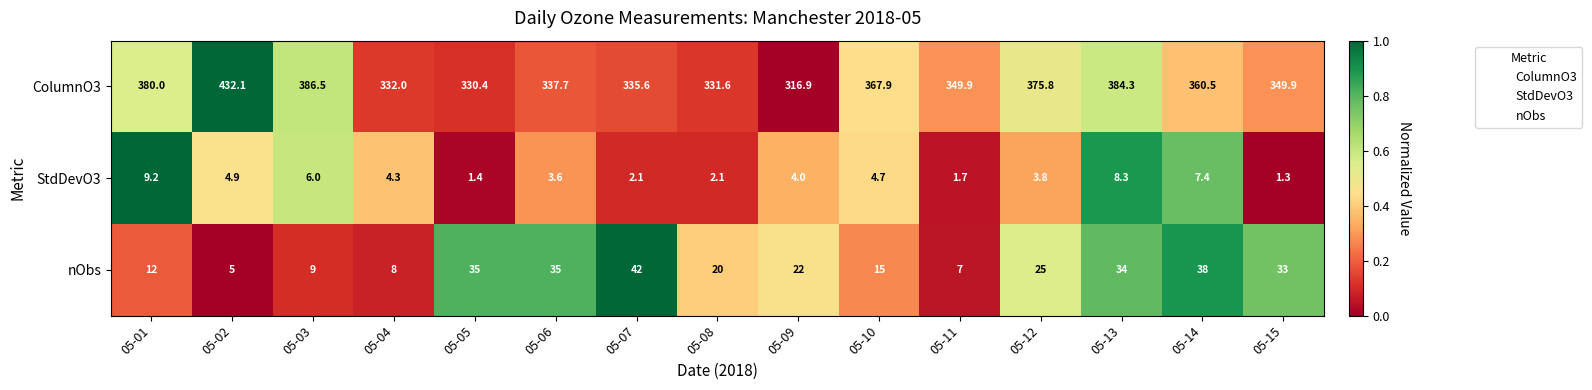

At which label does StdDevO3 first exceed 4?

05-01